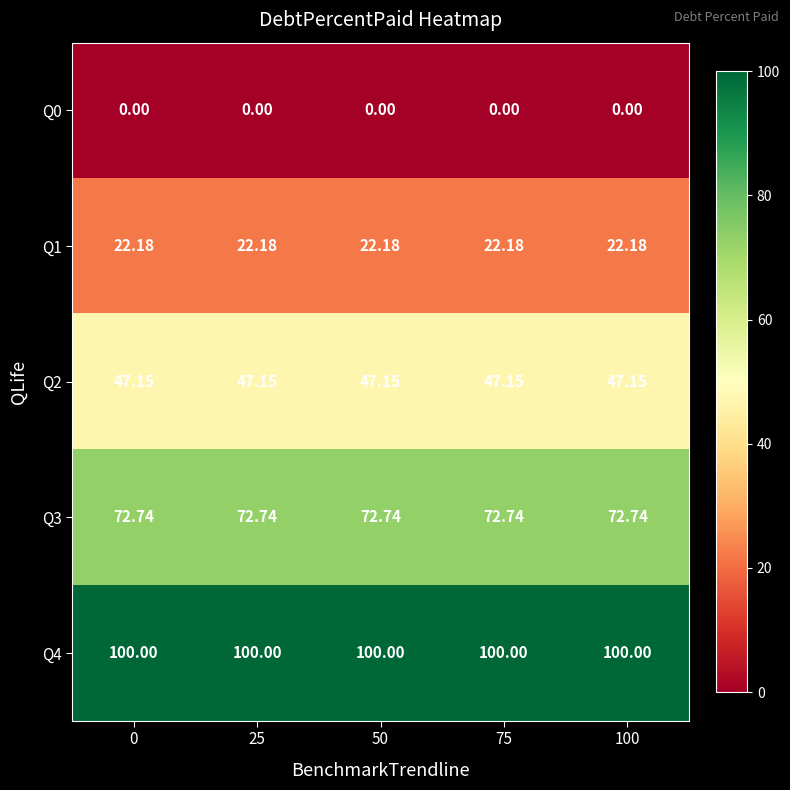

How many series are shown in this chart?

5